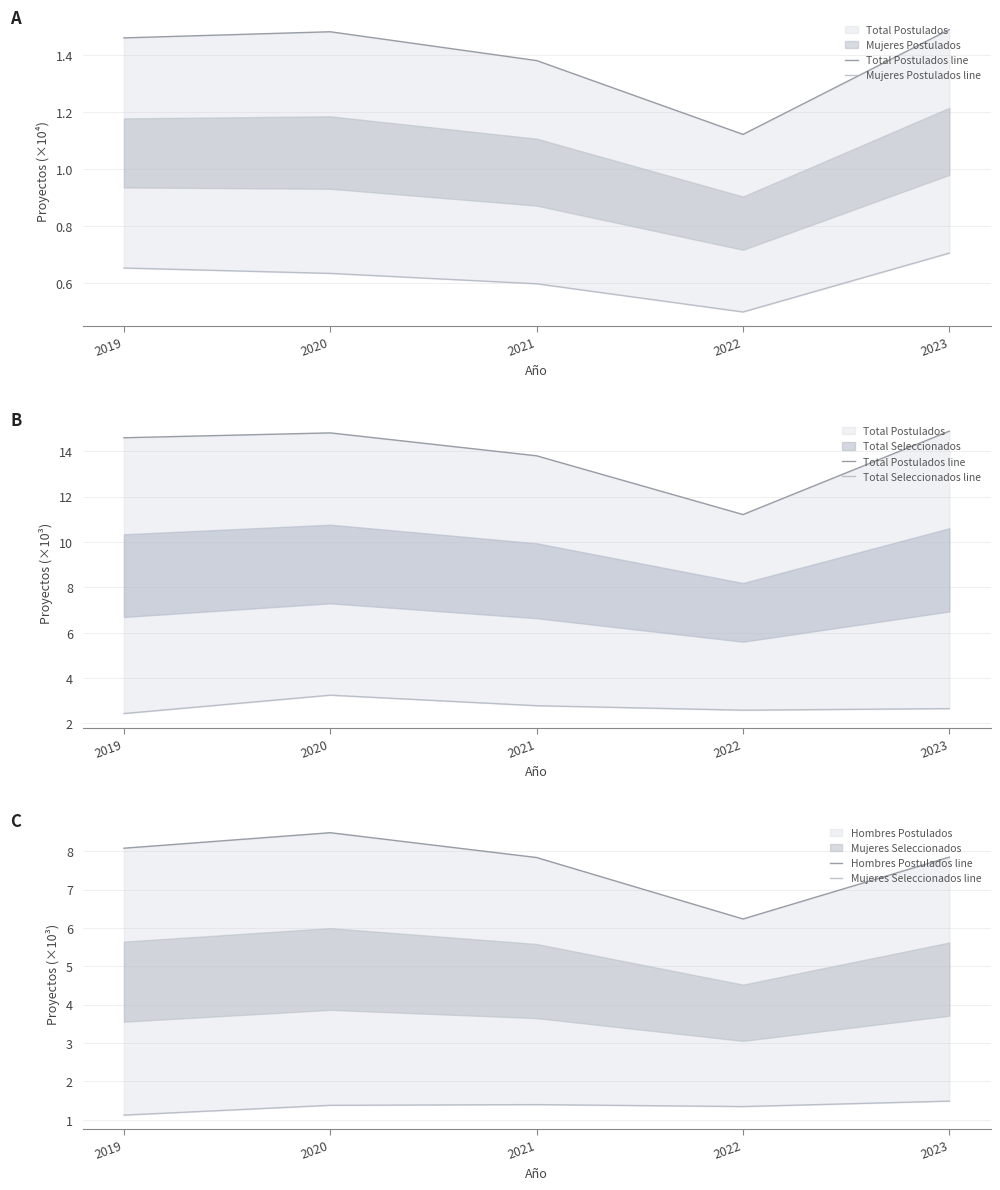

Is it true that Hombres Postulados line equals 6.2 at 2022?

True